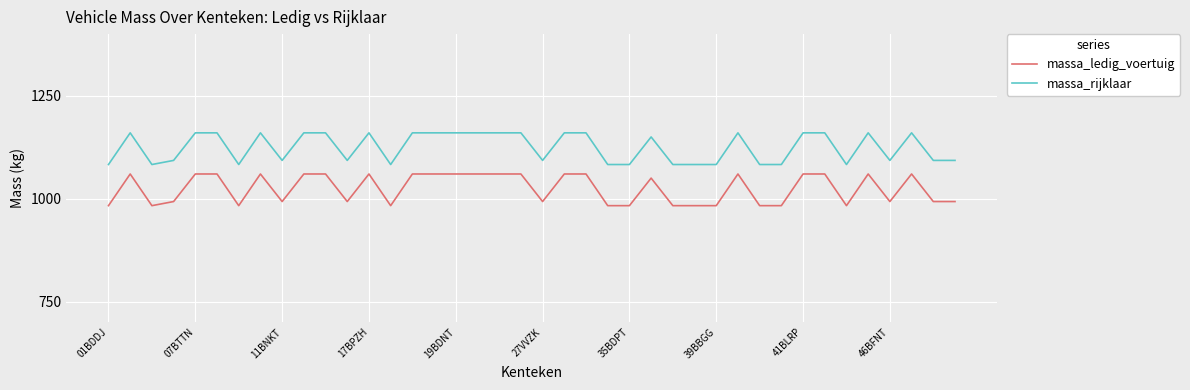

Which series has the largest total across all categories?

massa_rijklaar